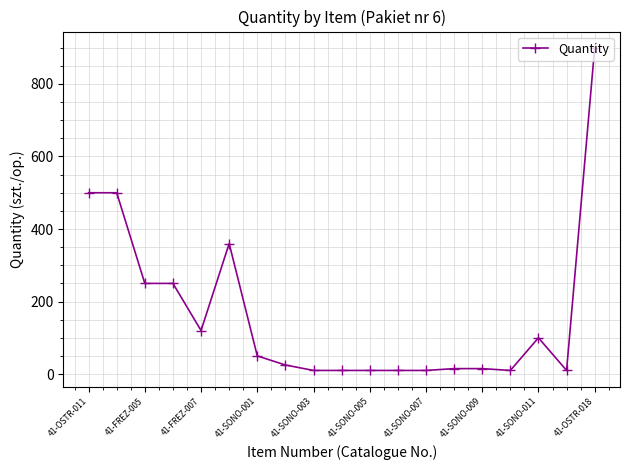

How many lines are shown in the chart?

1